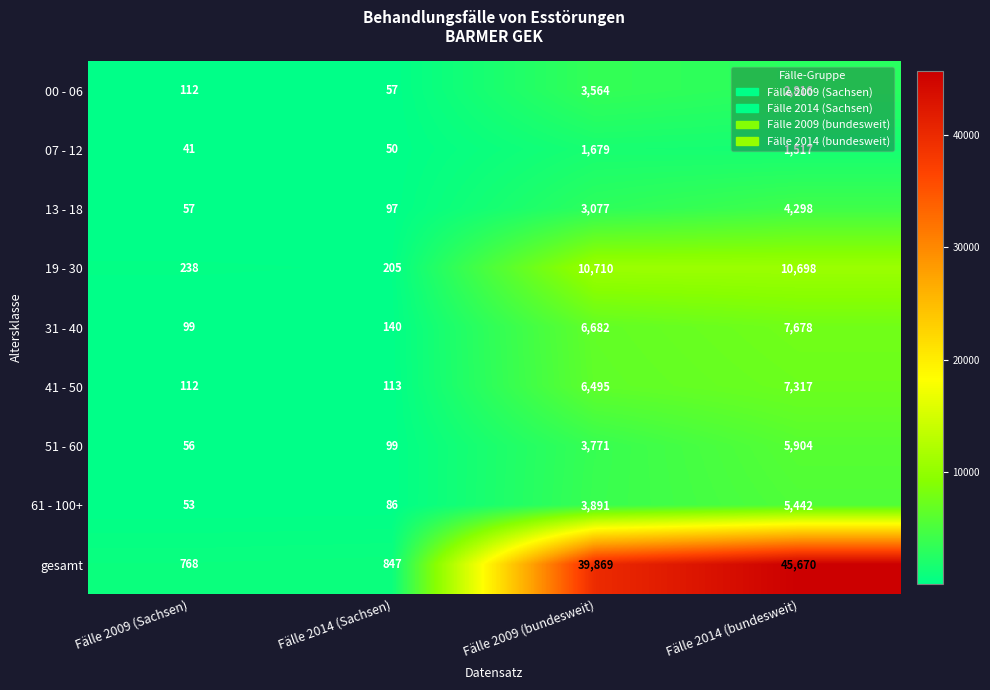

At how many categories does at least one series exceed 3205?

2